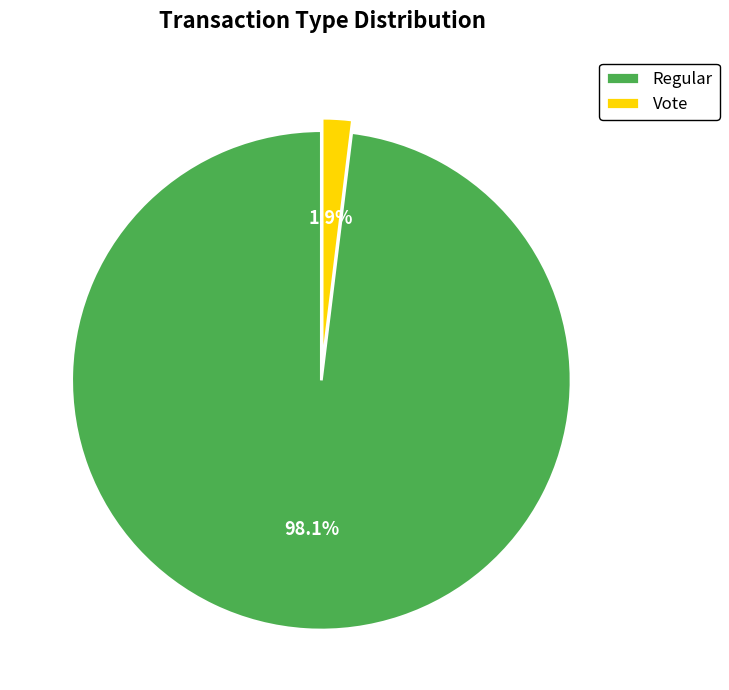

Does Vote account for over 50% of the chart?

No